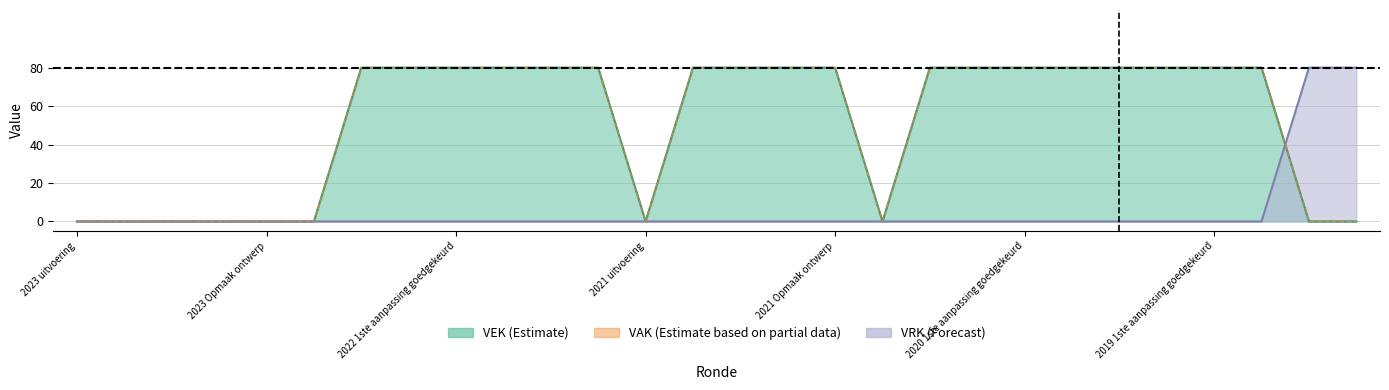

Which has a higher value, 2021 uitvoering or 2023 Opmaak goedgekeurd?

2021 uitvoering